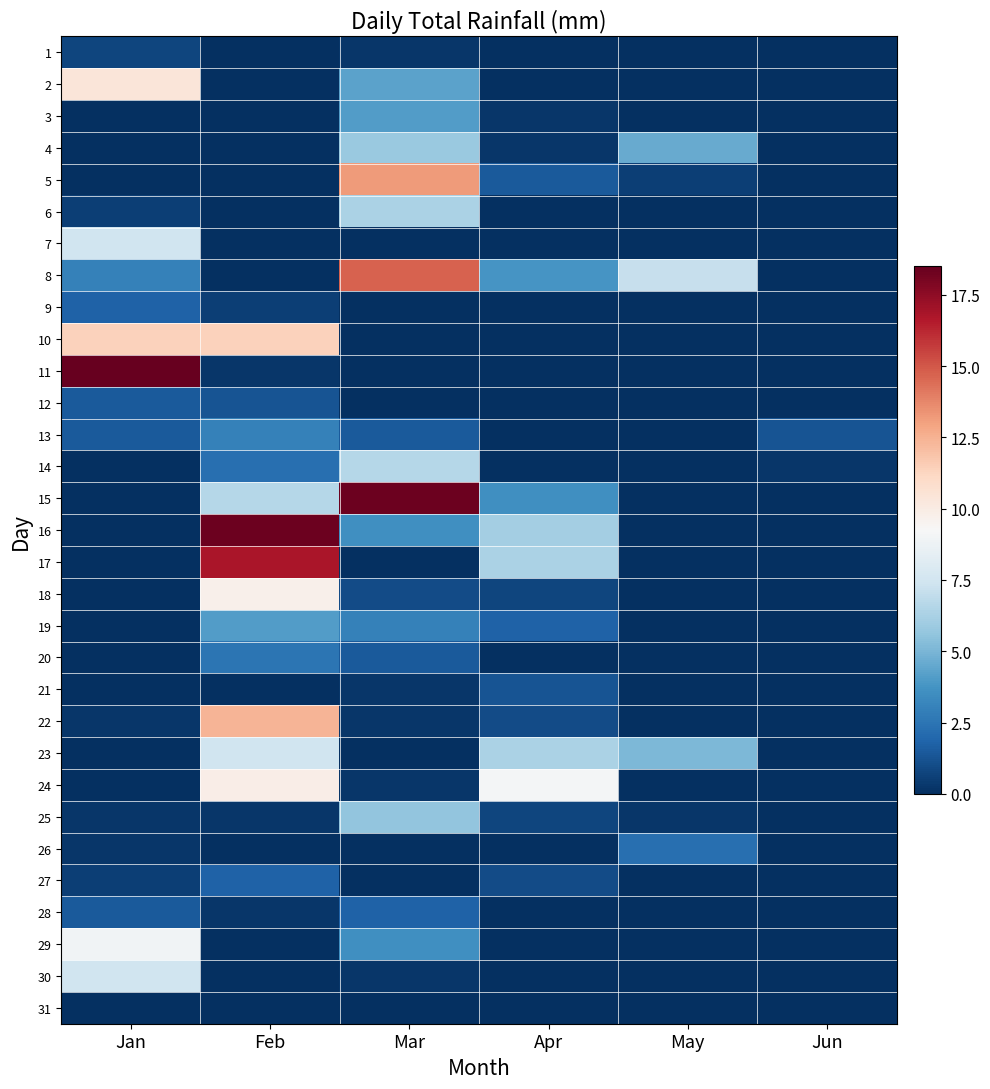

Which has a higher value, Jan or Apr?

Jan